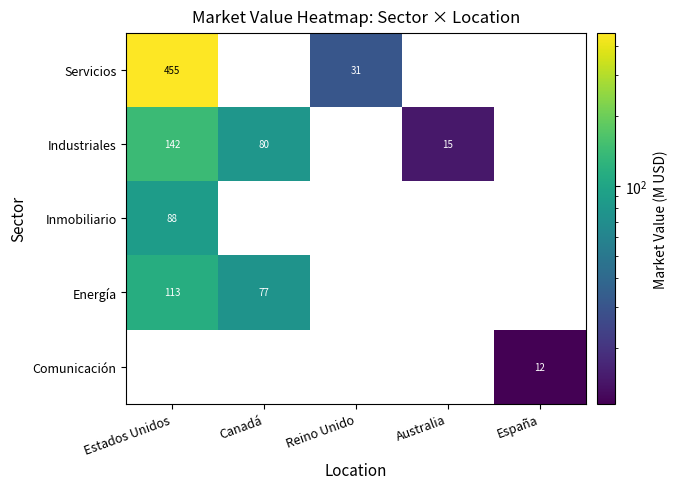

Is it true that Industriales equals 142 at Estados Unidos?

True